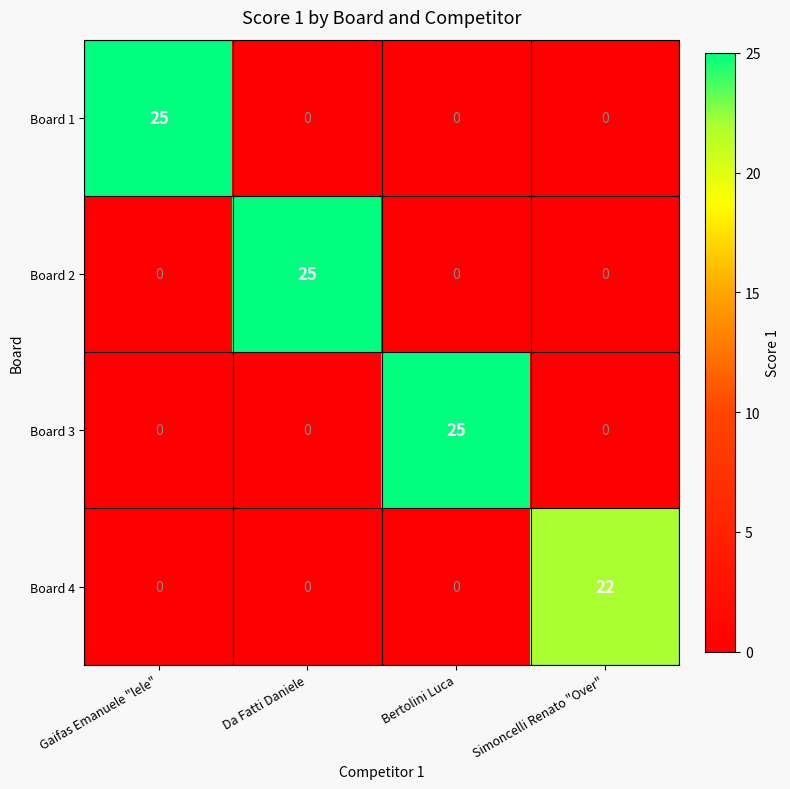

What is the difference between the highest and lowest values at Bertolini Luca?

25